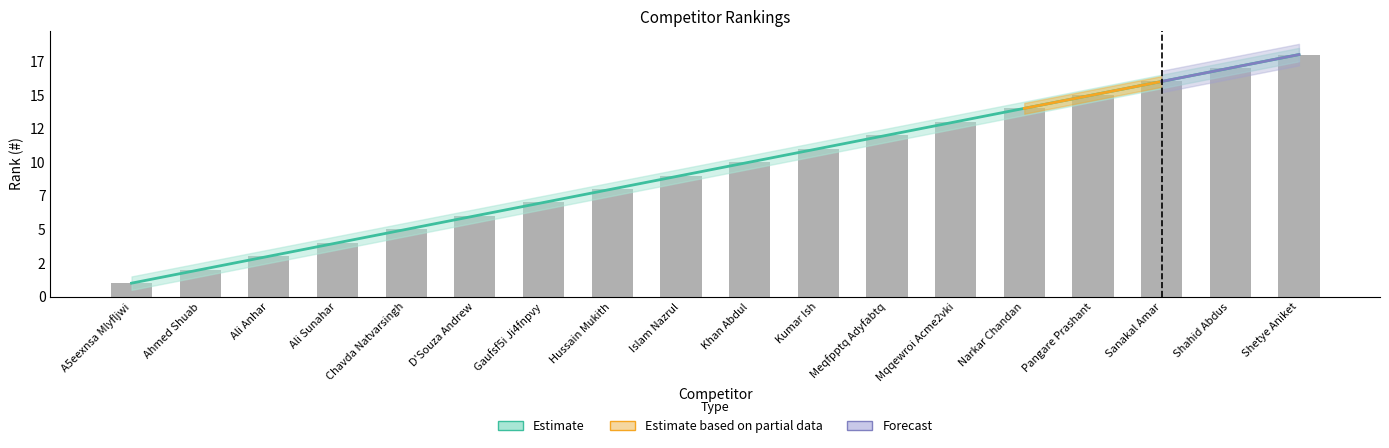

Where is the data nearest to the value 9?

Islam Nazrul